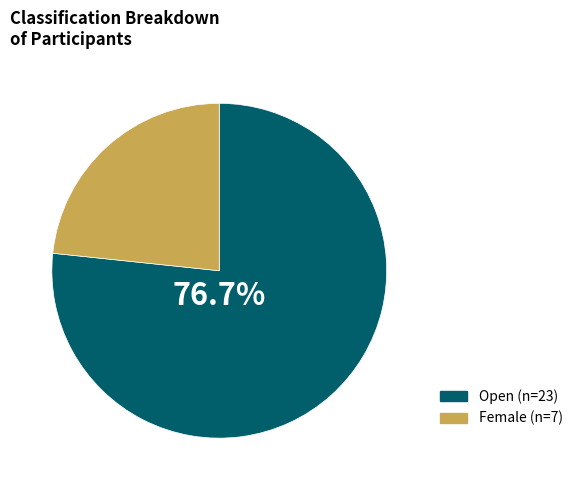

True or false: Female accounts for 23% of the total.

True